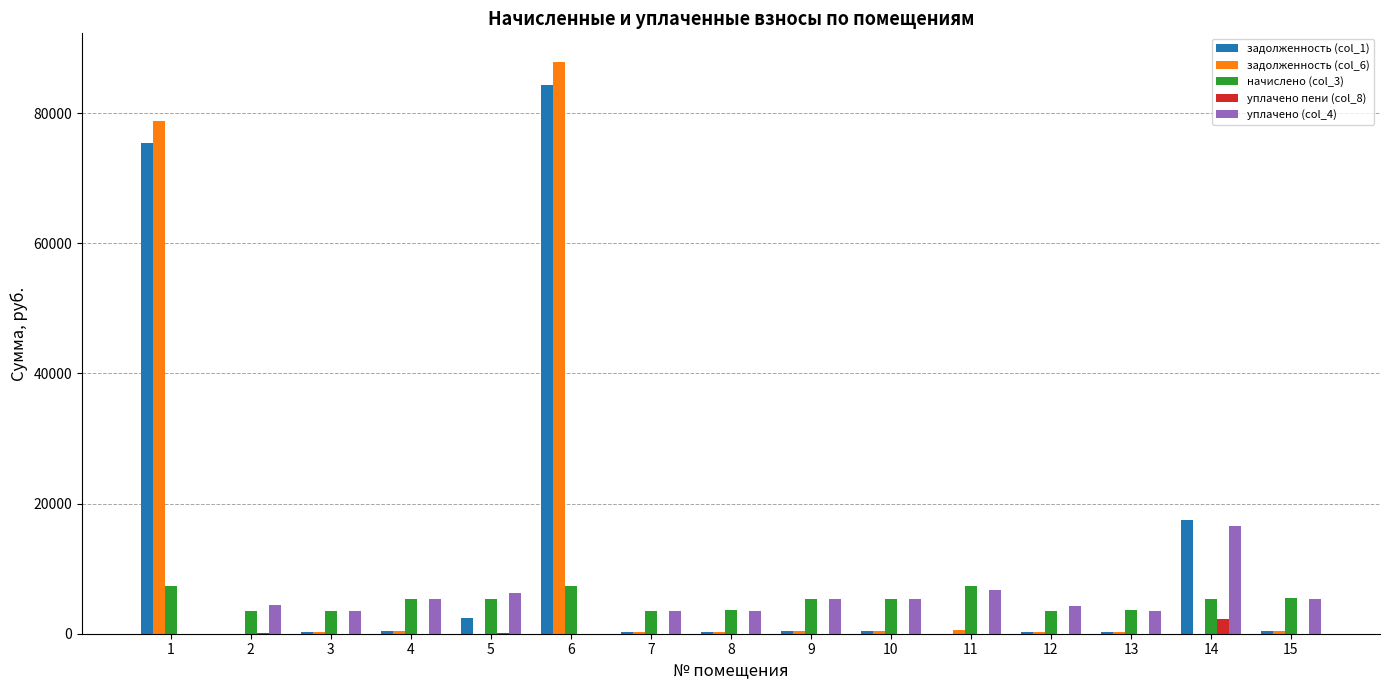

At which category is the sum across all series the highest?

6